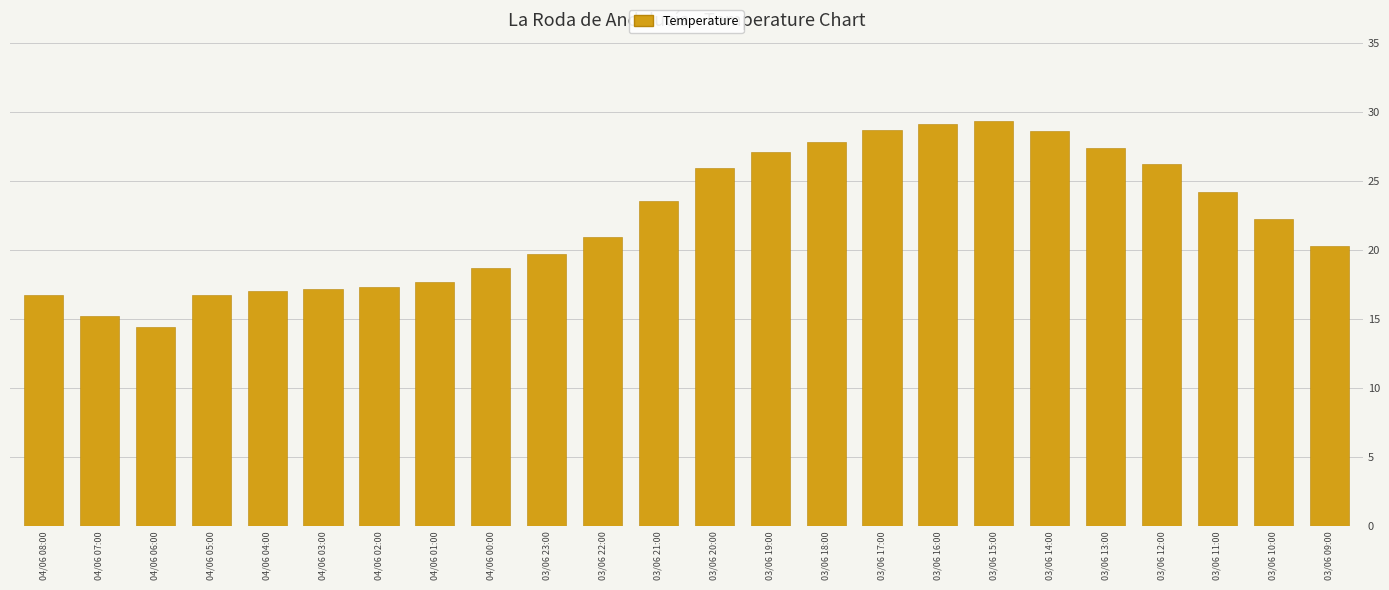

How many series are shown in this chart?

1